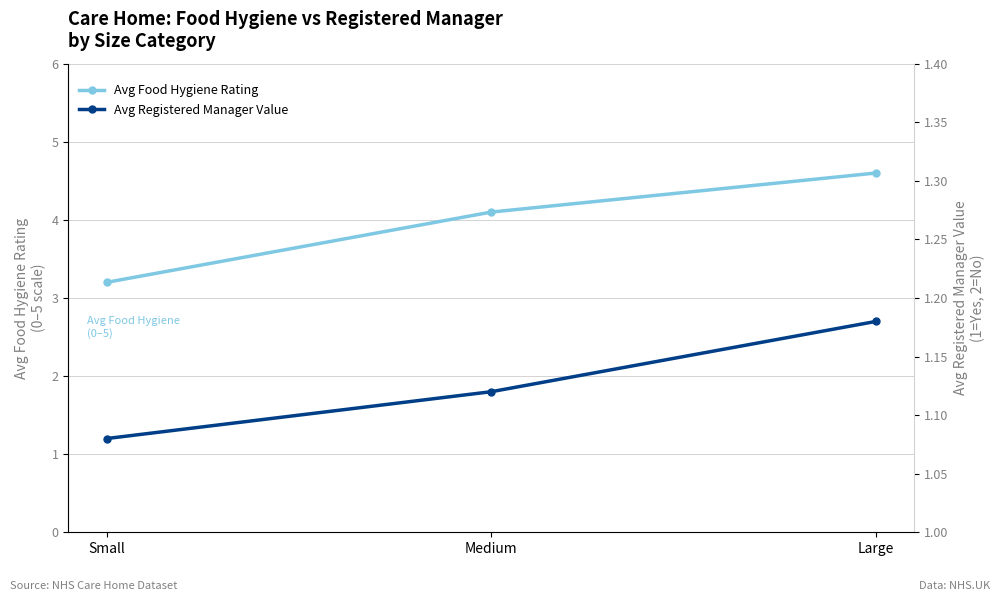

How many lines are shown in the chart?

2